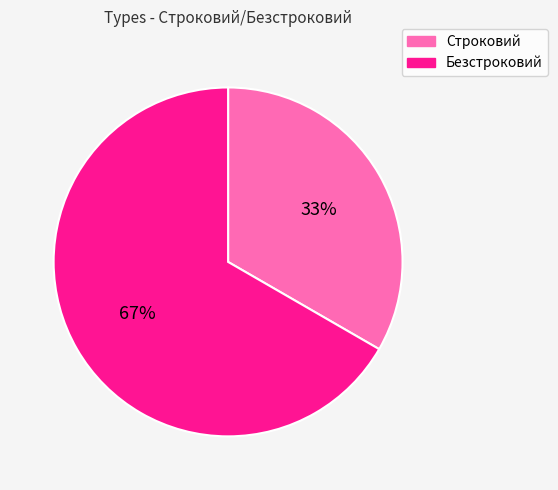

To the nearest percent, what is the combined percentage of Строковий and Безстроковий?

100%